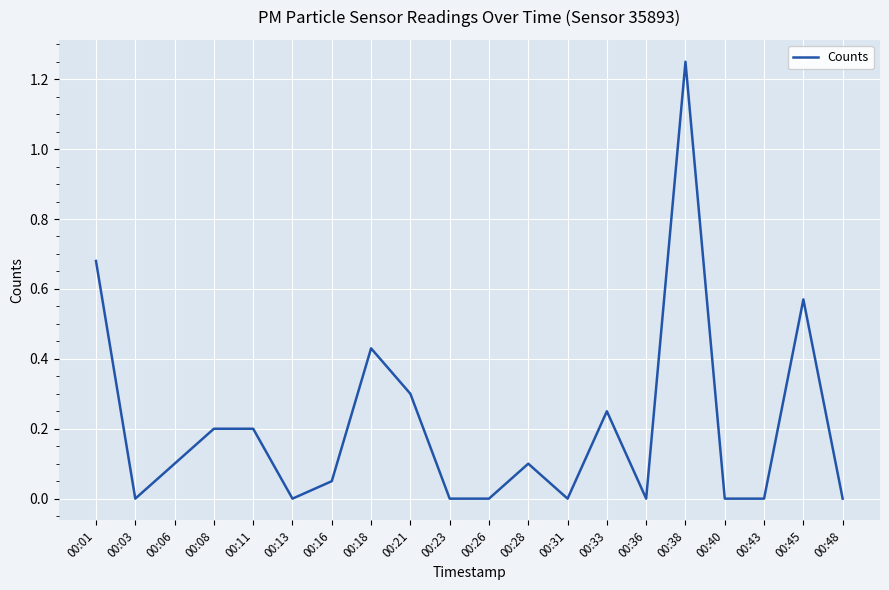

Which label corresponds to the largest value in the chart?

00:38